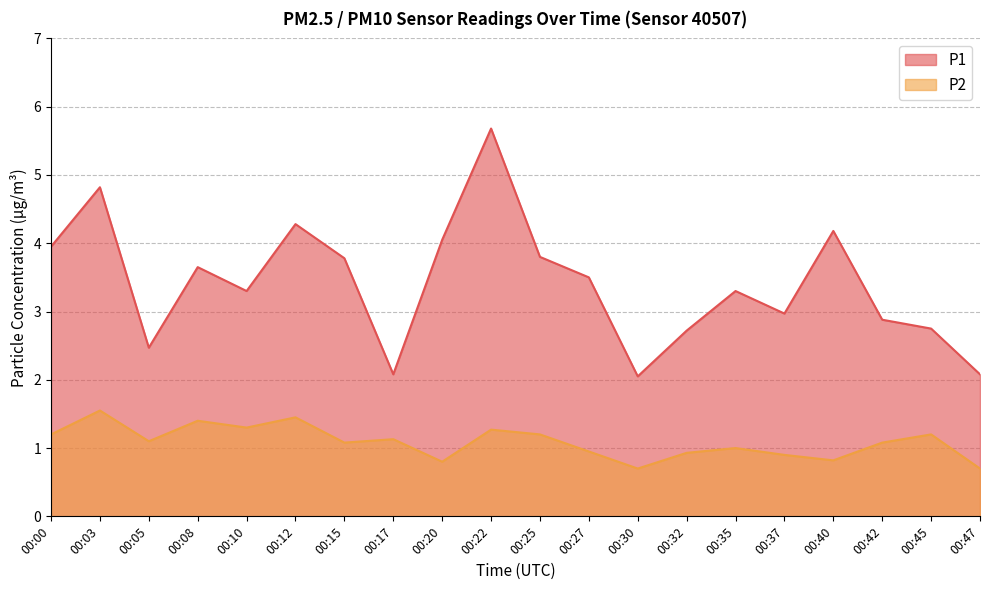

True or false: P2 has more than 2 points higher than both neighbors.

True